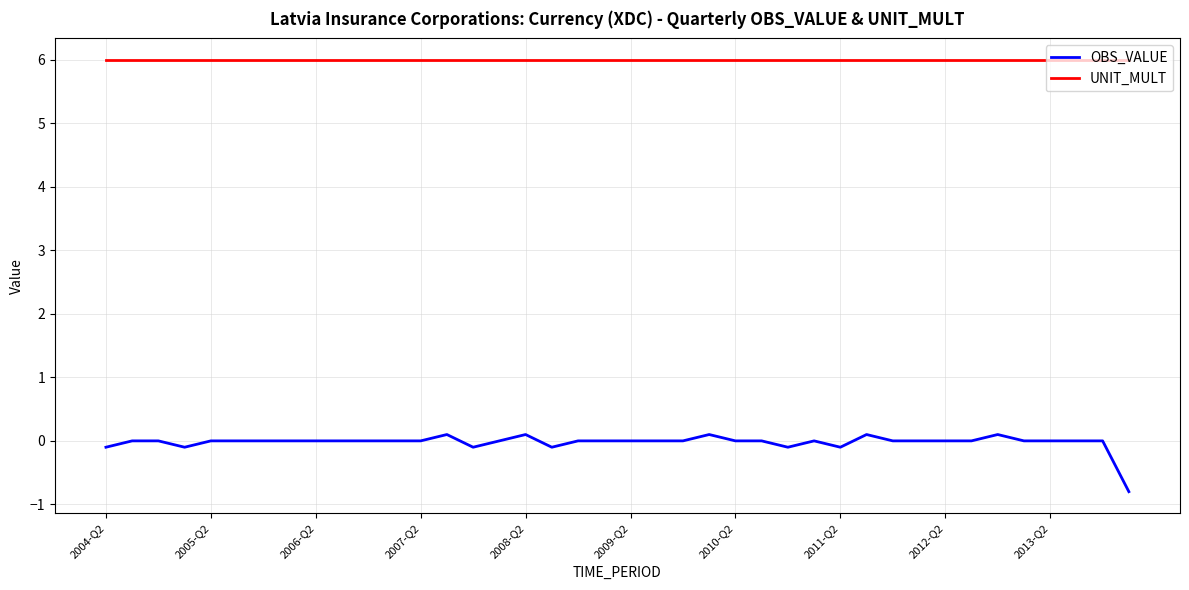

What is the minimum value for OBS_VALUE?

-0.8